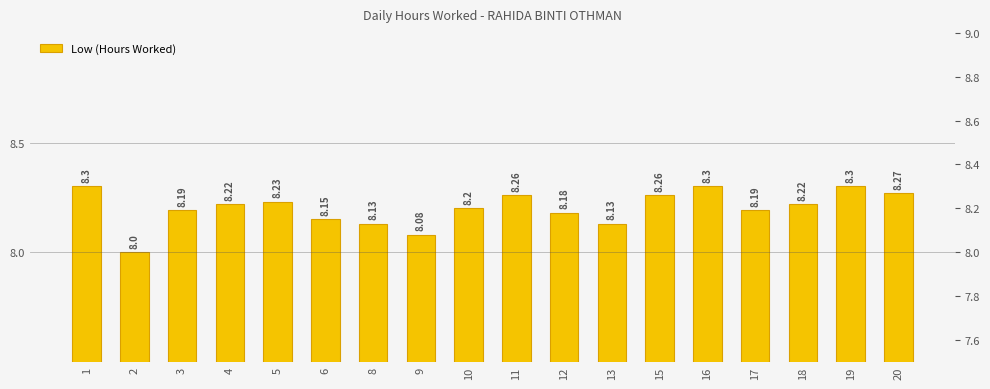

Reading right to left, extract all data points from this chart.

20=8.3	19=8.3	18=8.2	17=8.2	16=8.3	15=8.3	13=8.1	12=8.2	11=8.3	10=8.2	9=8.1	8=8.1	6=8.2	5=8.2	4=8.2	3=8.2	2=8.0	1=8.3